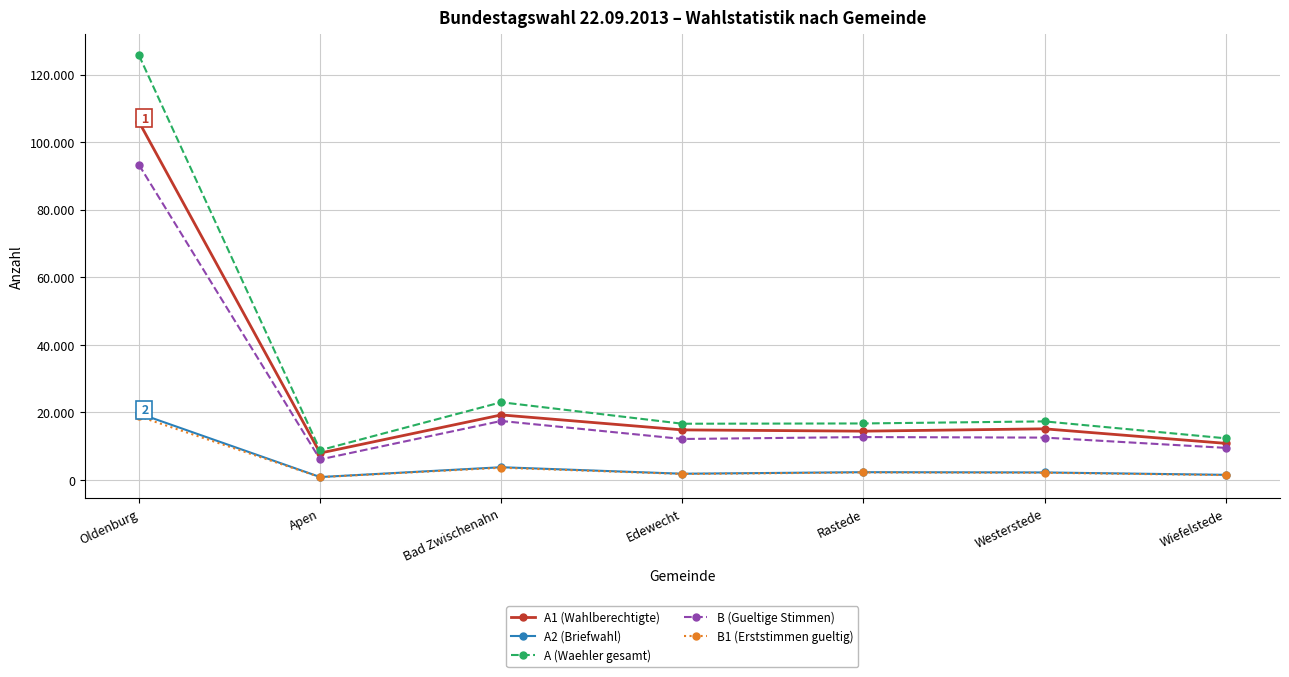

Does the chart have visible grid lines?

Yes